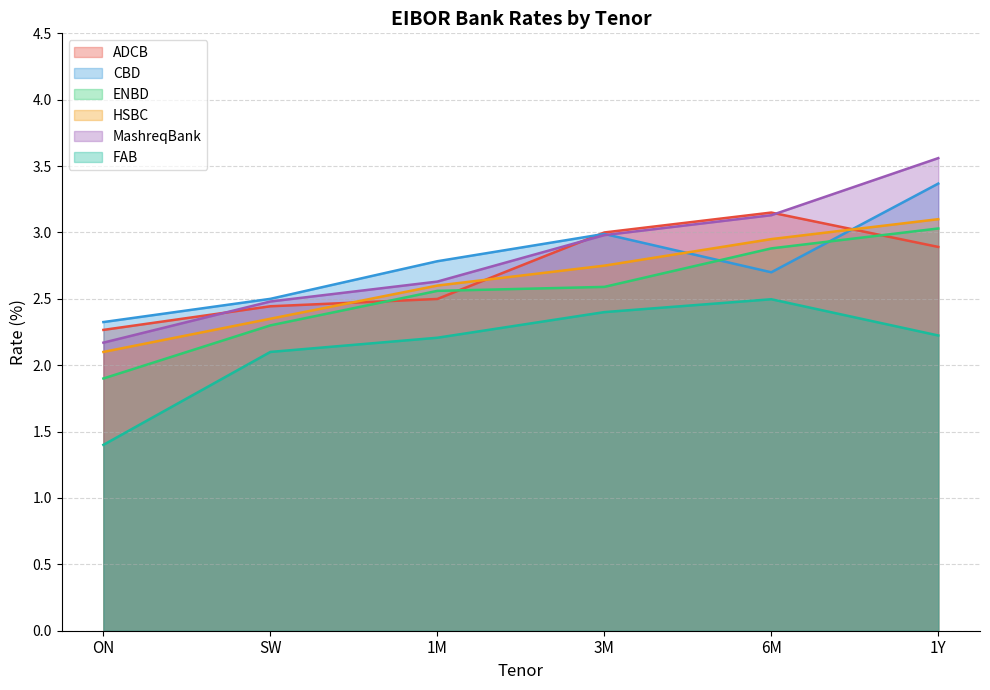

True or false: MashreqBank has more than 0 interior local peaks.

False